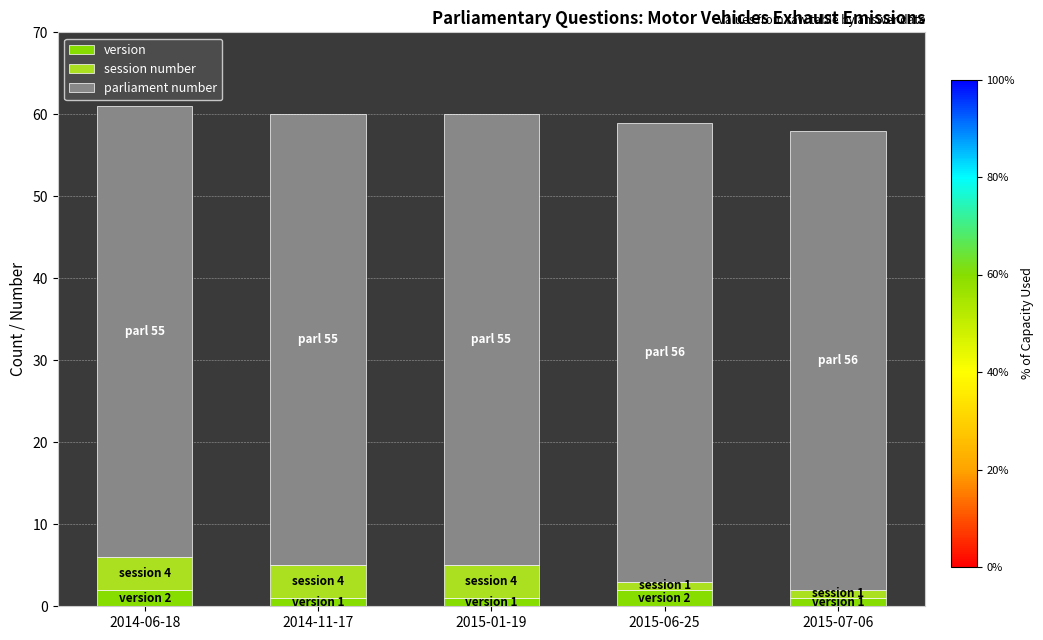

Reading left to right, transcribe the values for version.

2	1	1	2	1